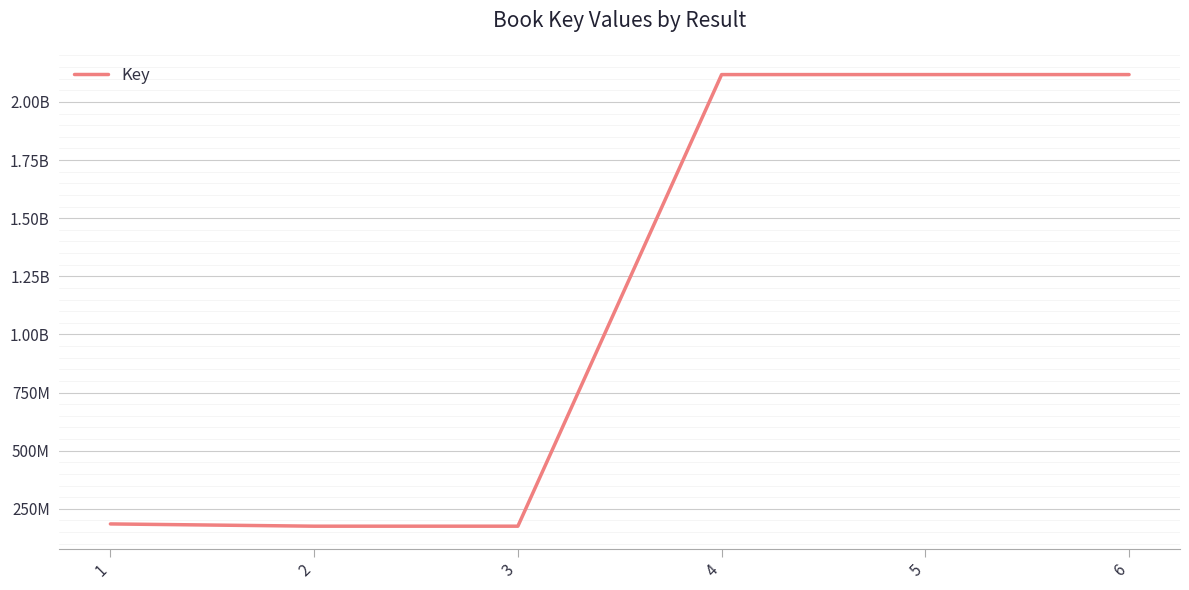

Is this an area chart (filled region under the line)?

No